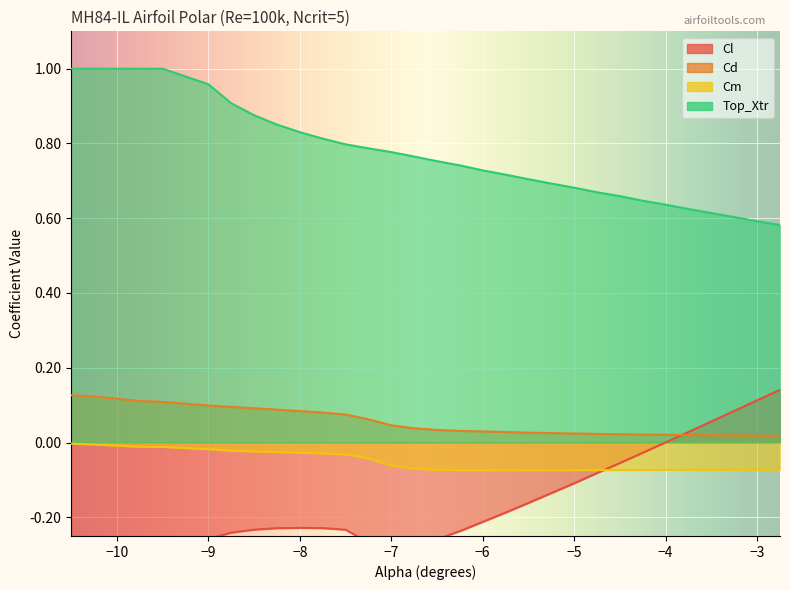

How many lines are shown in the chart?

4